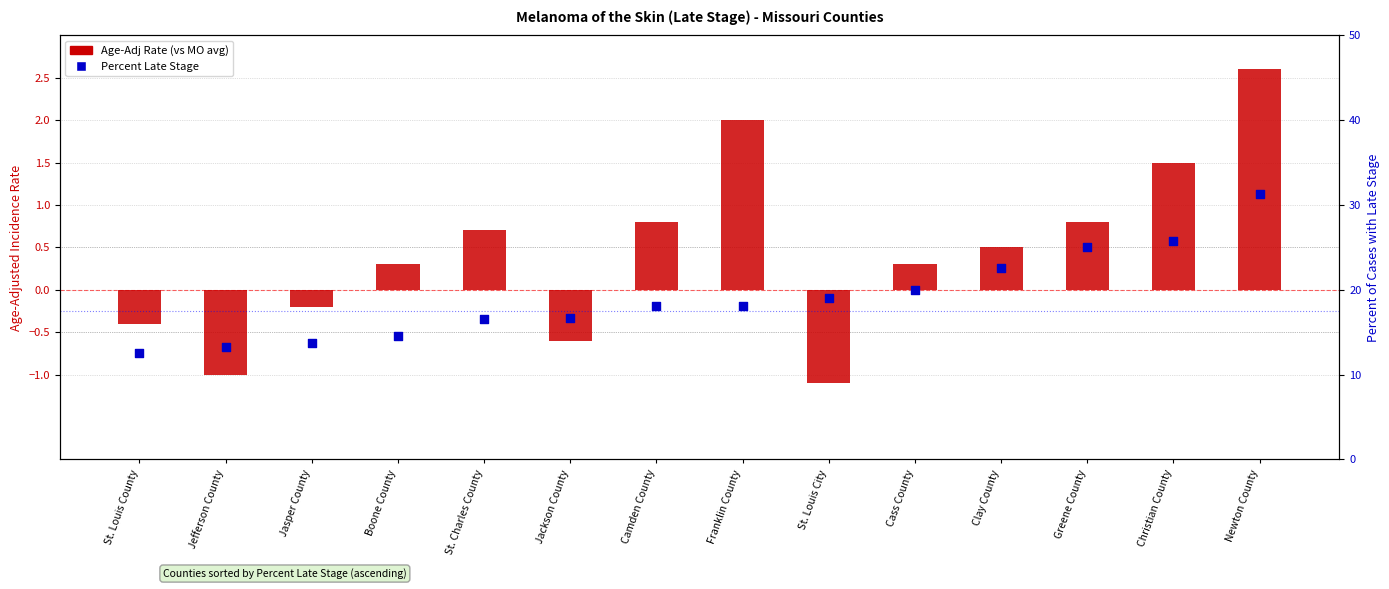

What are all the series names shown in the legend?

Age-Adj Rate (vs MO avg), Percent Late Stage